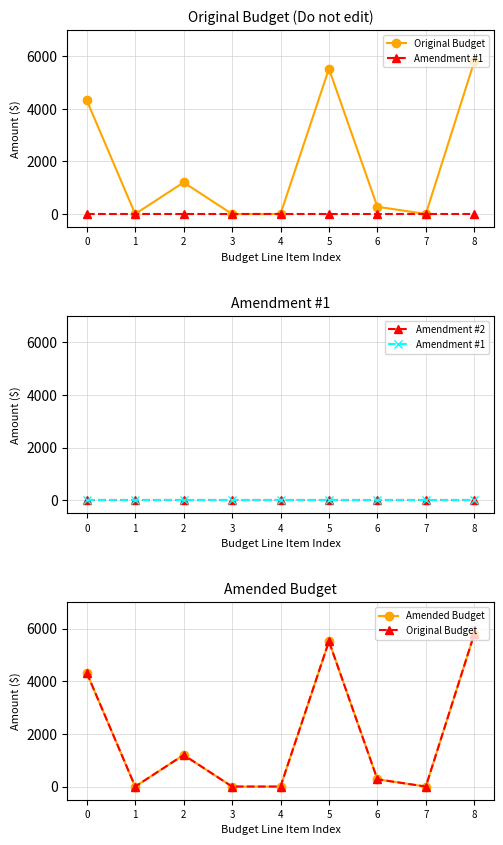

The Original Budget series shows 0.0 at 4. True or false?

True